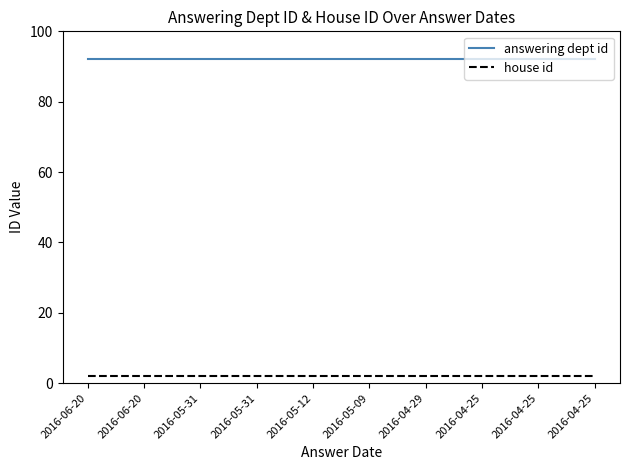

Reading left to right, what are all the values shown in this chart?

answering dept id: 92	92	92	92	92	92	92	92	92	92
house id: 2	2	2	2	2	2	2	2	2	2